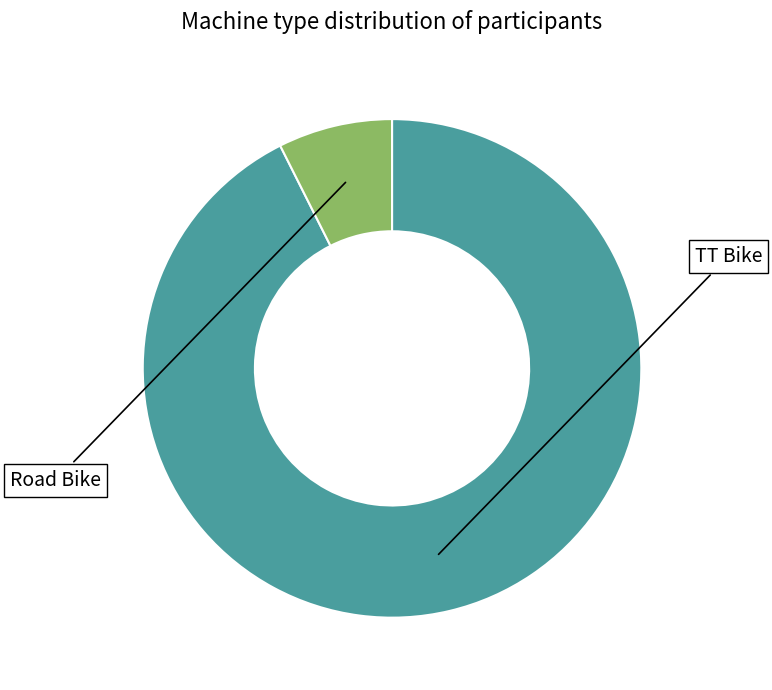

Is there a majority slice in this chart?

Yes